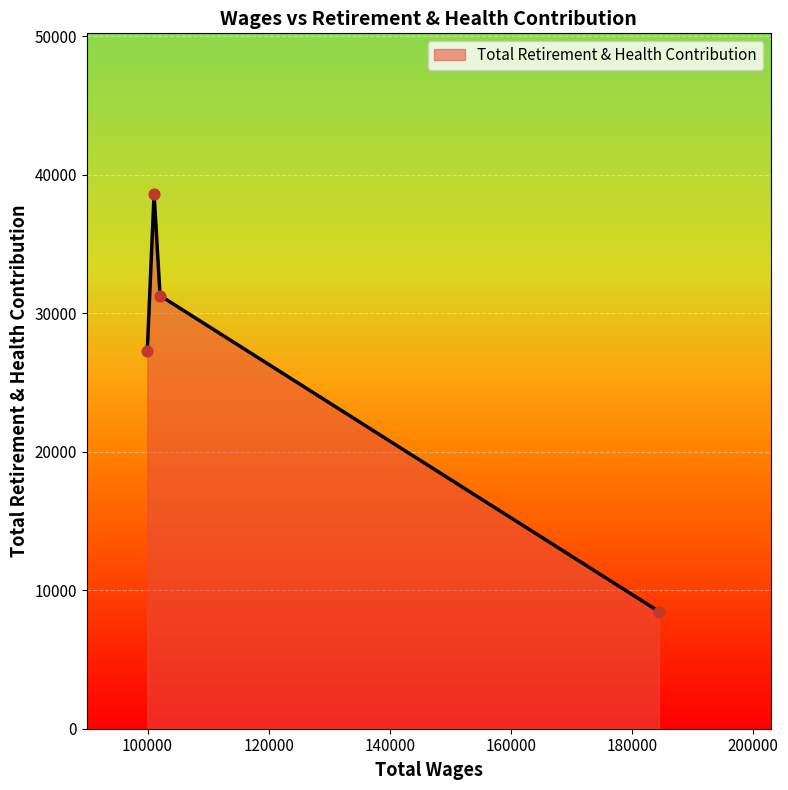

What is the maximum value shown in the chart?

38630